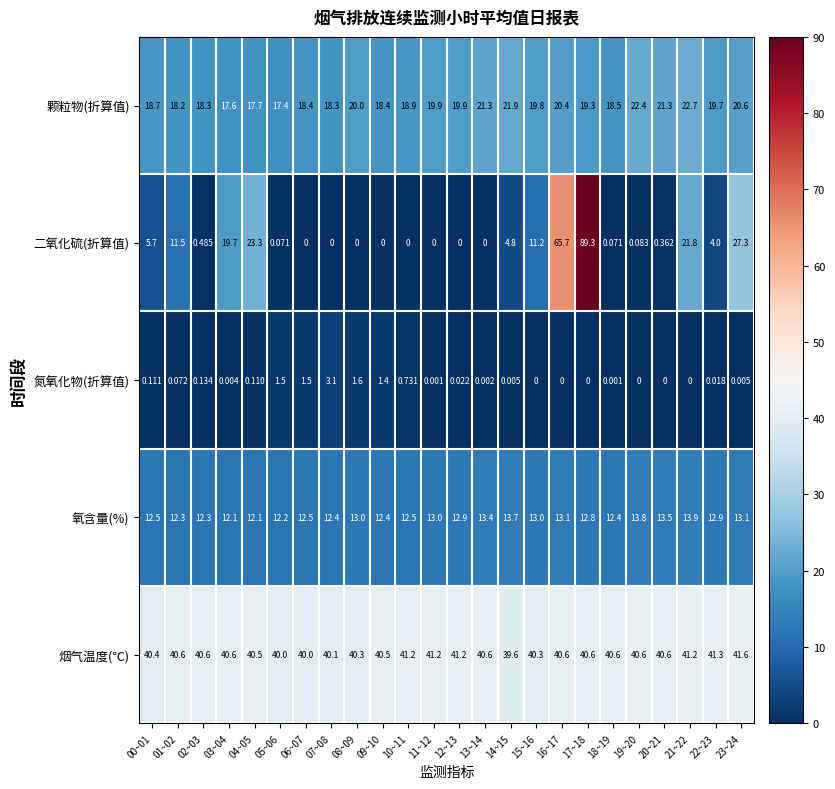

Is the value of 氮氧化物(折算值) at 14~15 greater than the value of 烟气温度(℃) at 15~16?

No